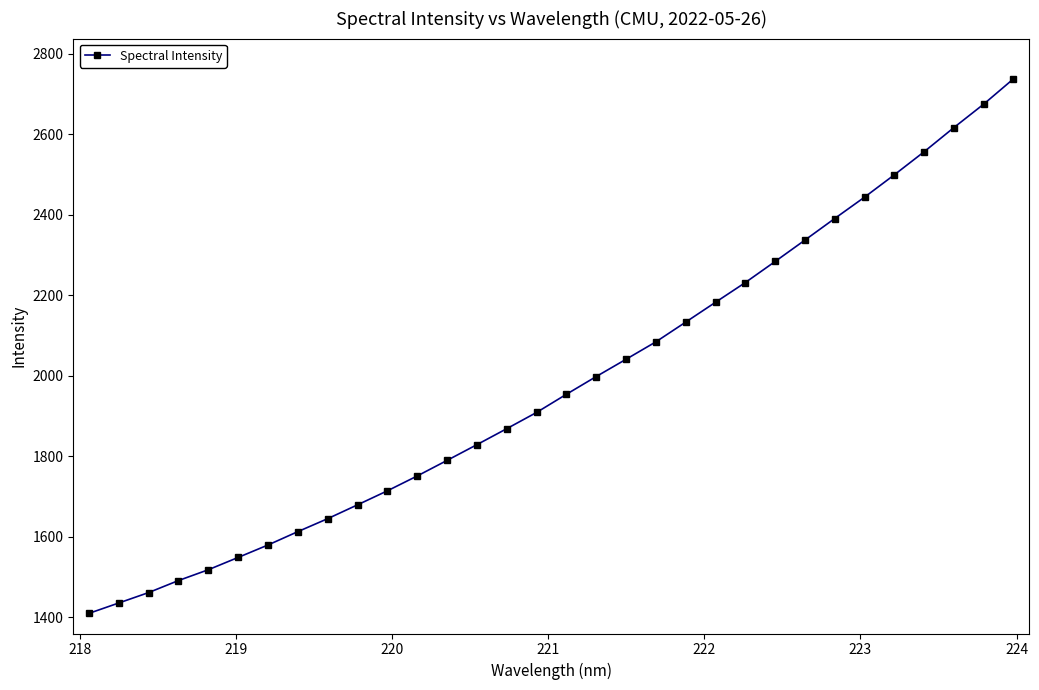

What is the smallest value displayed?

1409.4